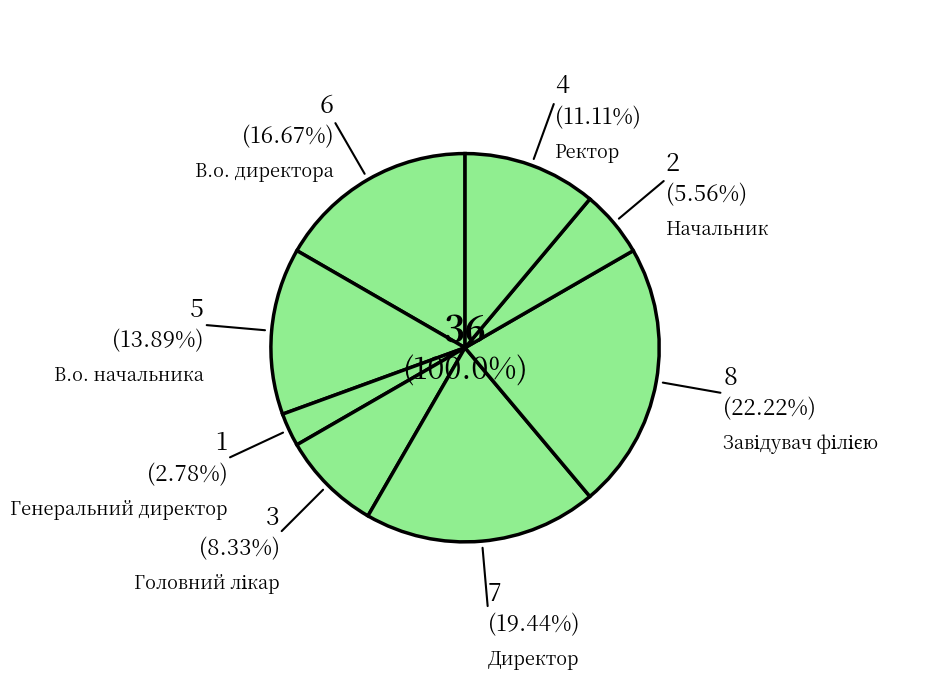

Does Завідувач філією represent more than half of the total?

No